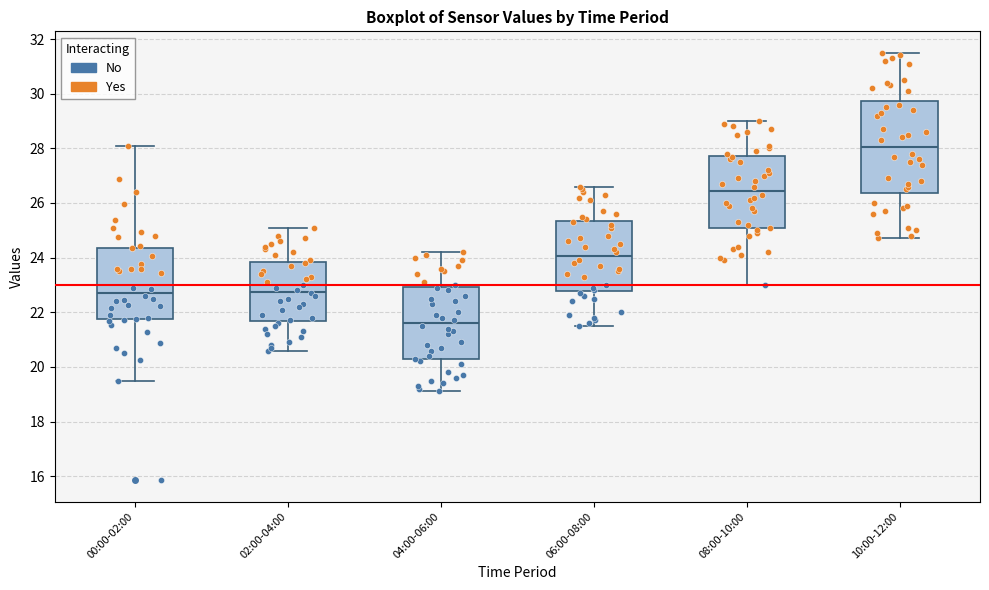

Where does the upper whisker of the box for 08:00-10:00 end on the y-axis? The values are not printed on the chart, so give them approximately, as read against the axis.

29.0